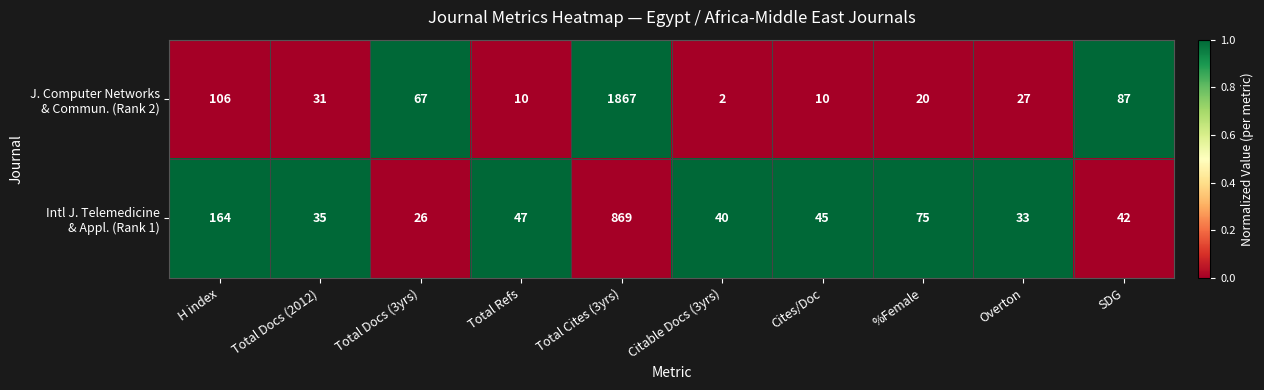

What is the spread (max minus min) of values at Cites/Doc?

35